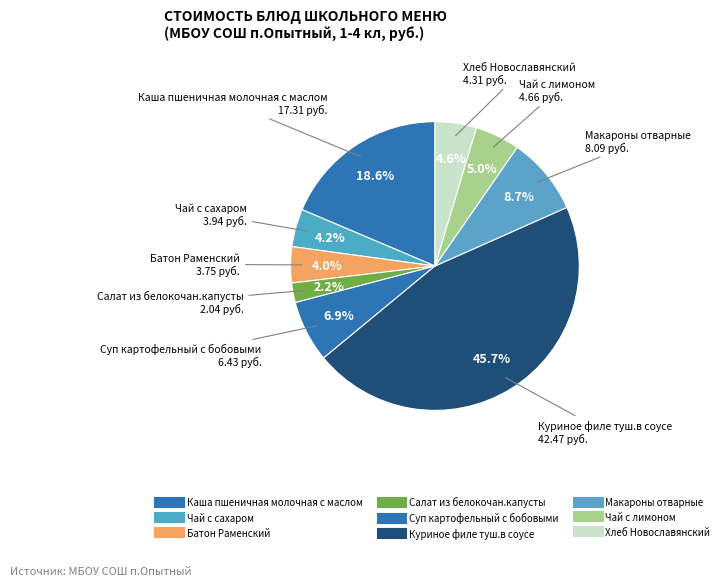

To the nearest percent, what percentage of the pie is Чай с лимоном?

5%